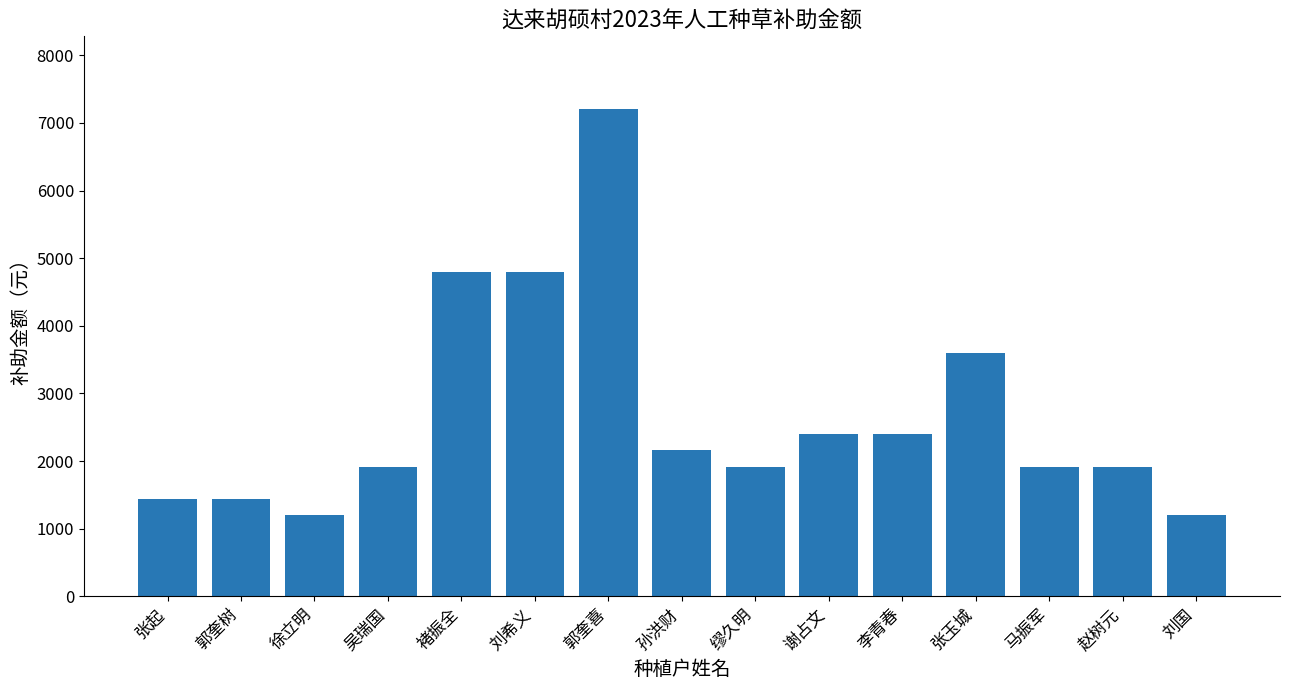

True or false: the data shows 2808 at 吴瑞国.

False